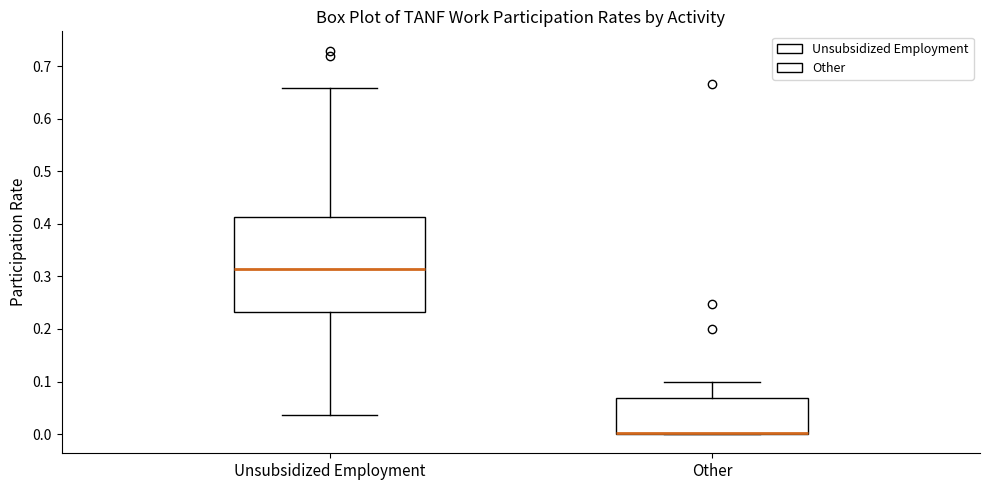

Comparing the boxes themselves (not the whiskers), which one is the tallest?

Unsubsidized Employment